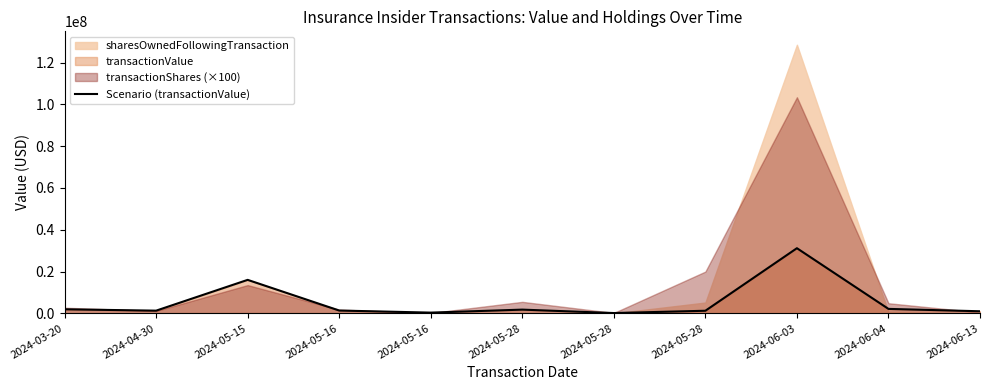

What is the sum of all values?

58545978